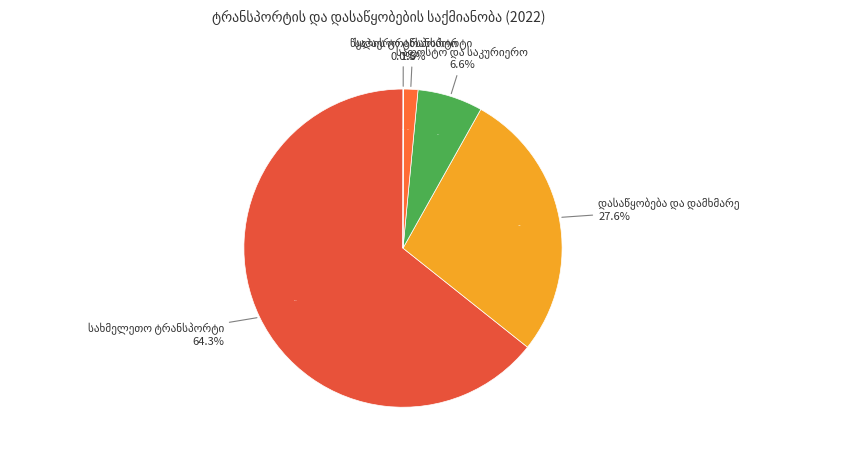

To the nearest percent, what portion does სახმელეთო ტრანსპორტი represent?

64%